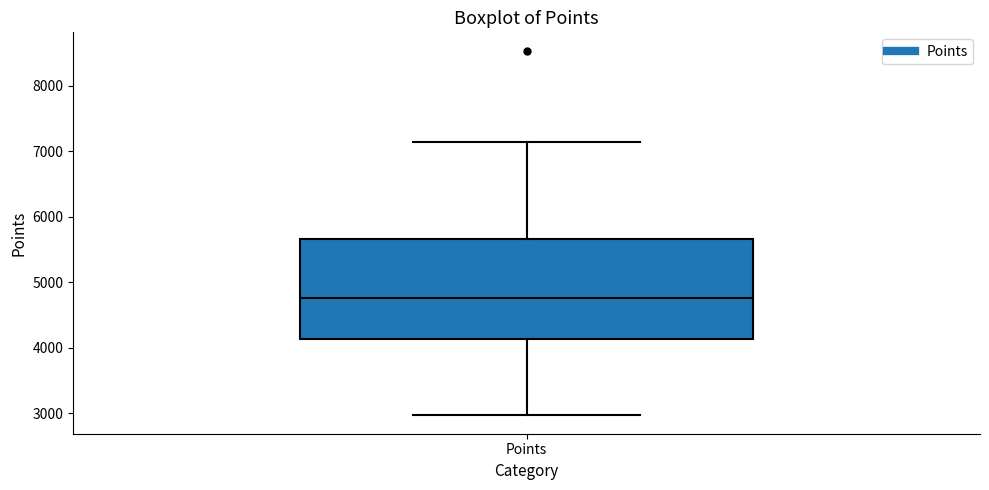

Transcribe this box plot: give where the median line is, the range the box spans, and where the two whiskers end, as read against the y-axis. The values are not printed on the chart, so give them approximately, as read against the axis.

median 4800, box 4100 to 5700, whiskers 3000 to 7100